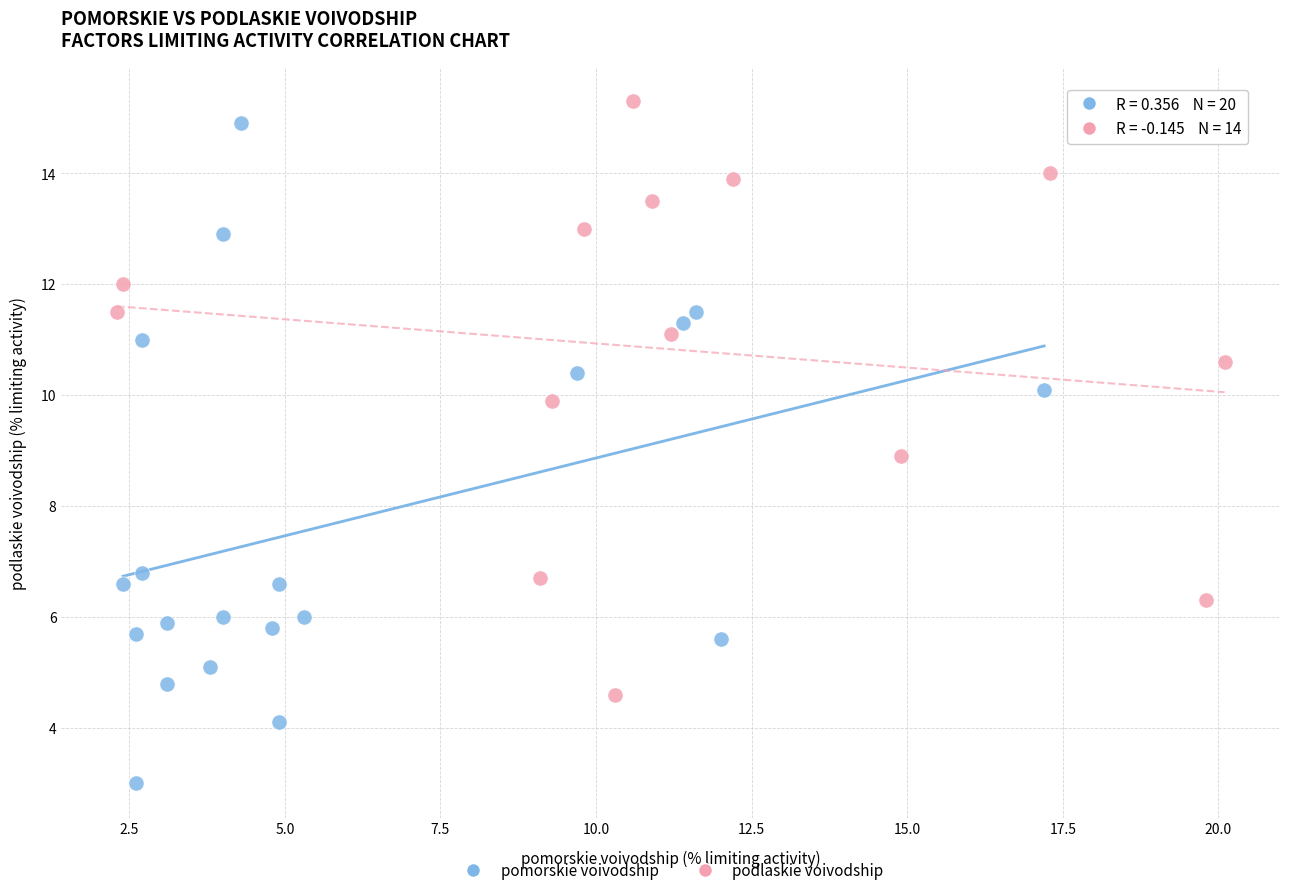

Which series contains the lowest Y value?

pomorskie voivodship